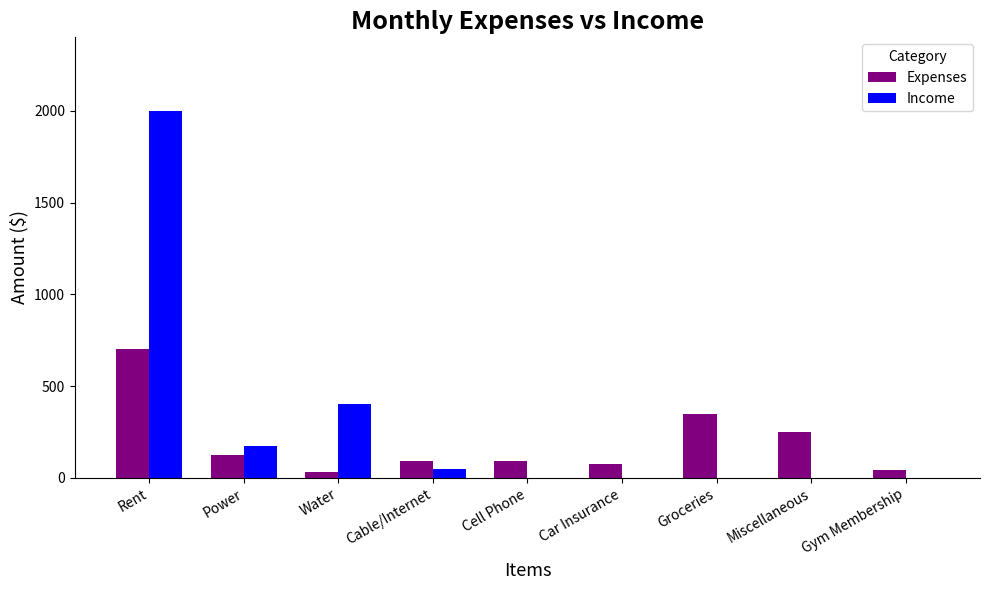

True or false: Income has a value of -695 at Groceries.

False